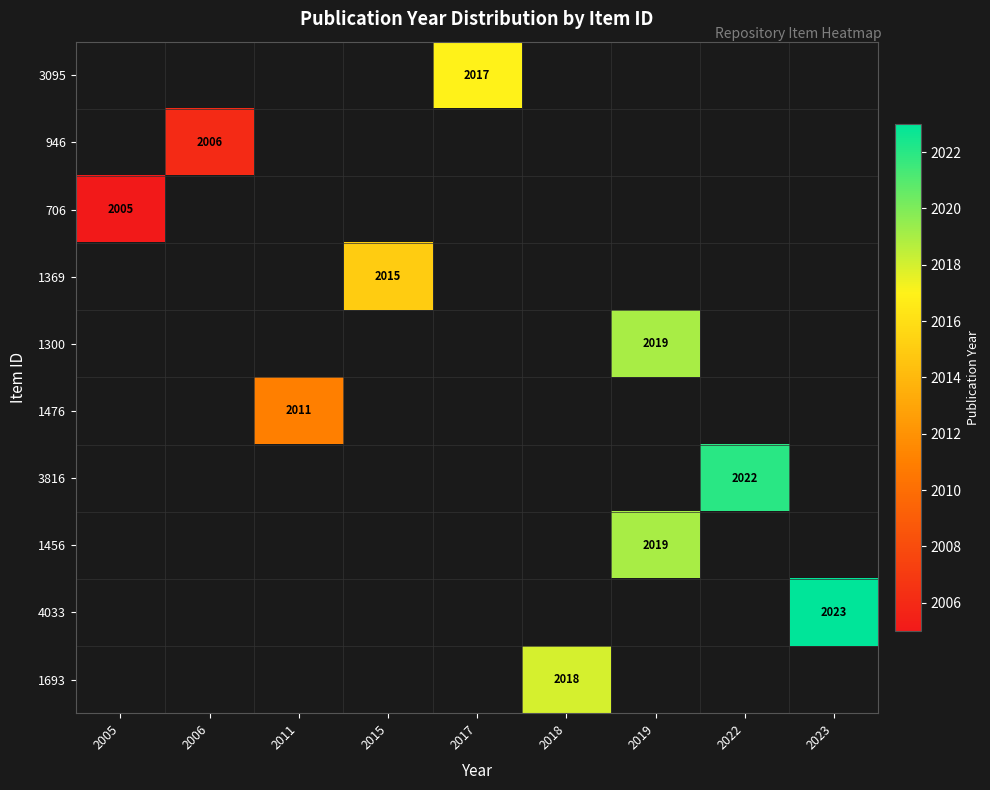

Is it true that 946 equals 2006 at 2006?

True